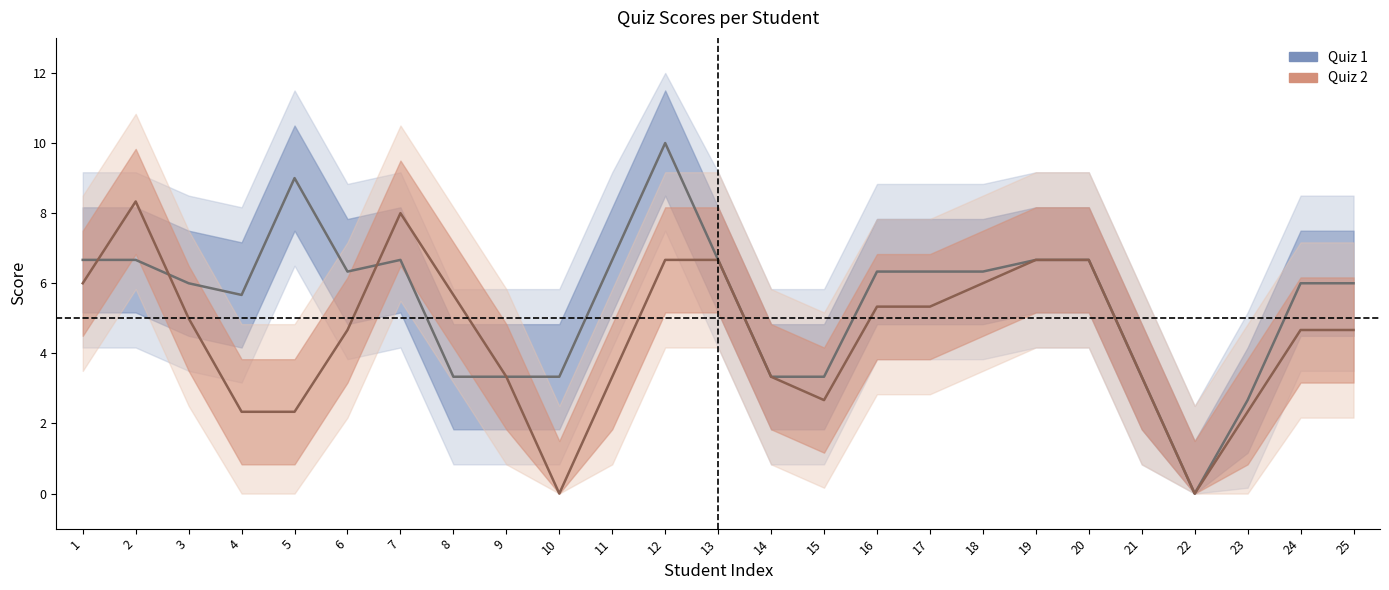

In Quiz 1, how many points are higher than both neighbors (excluding endpoints)?

3